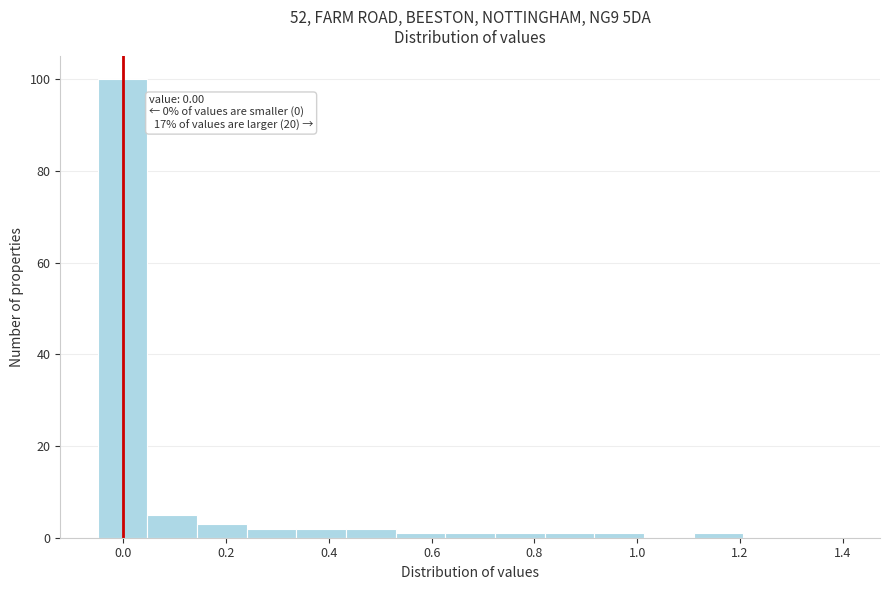

Over which range of the x-axis is the bar tallest?

-0.04 to 0.04